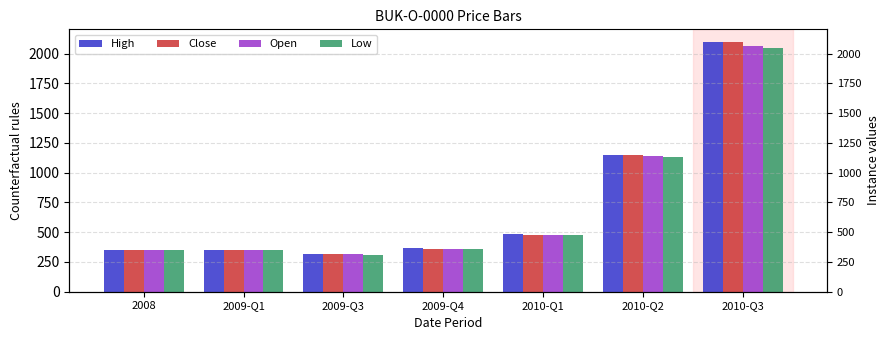

At which category does the chart reach its minimum across all series?

2009-Q3